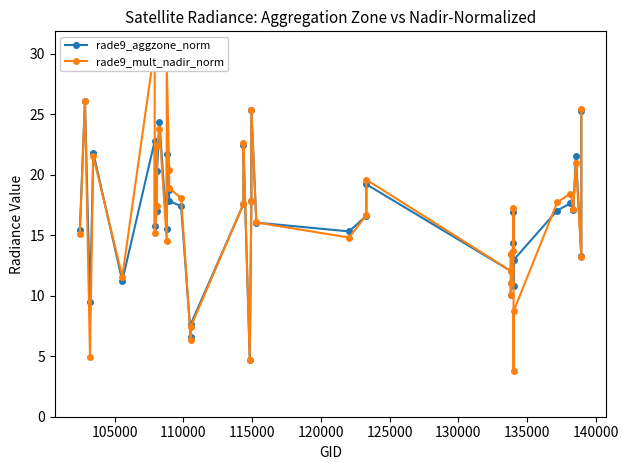

True or false: rade9_mult_nadir_norm has more than 2 interior local peaks.

True